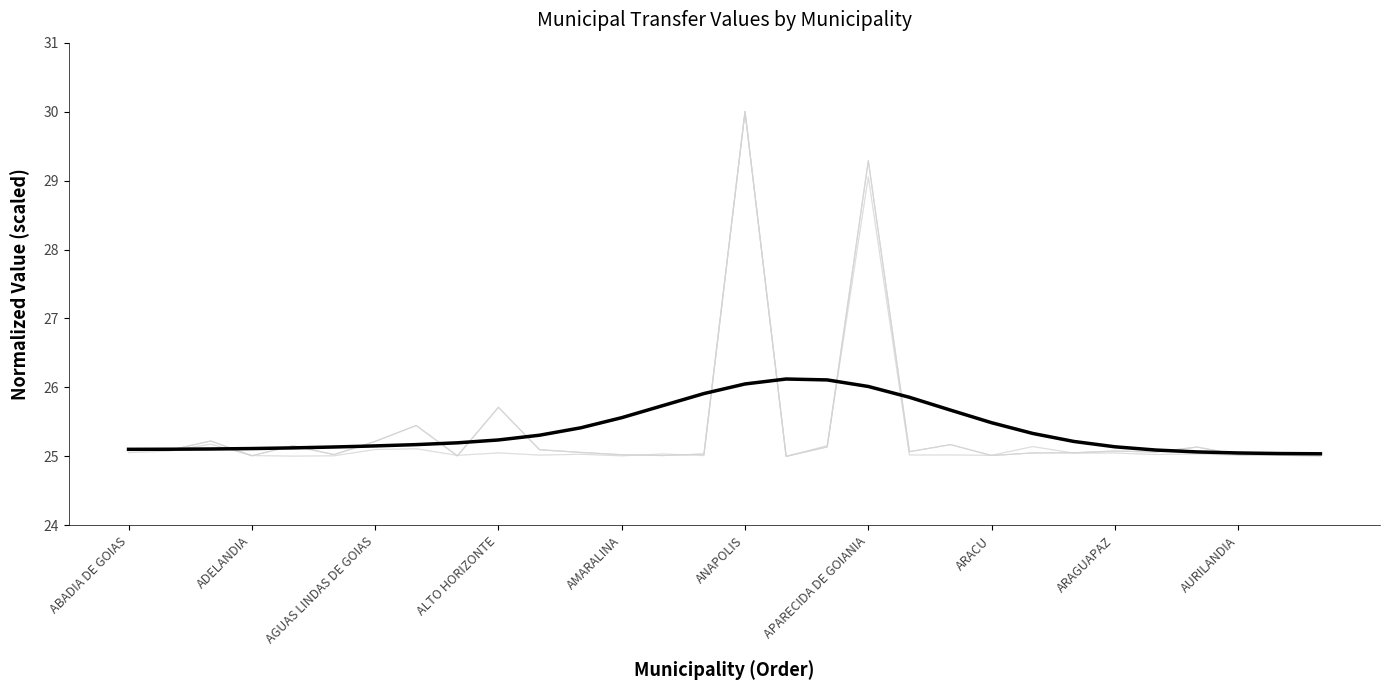

At which category does the chart reach its peak across all series?

16